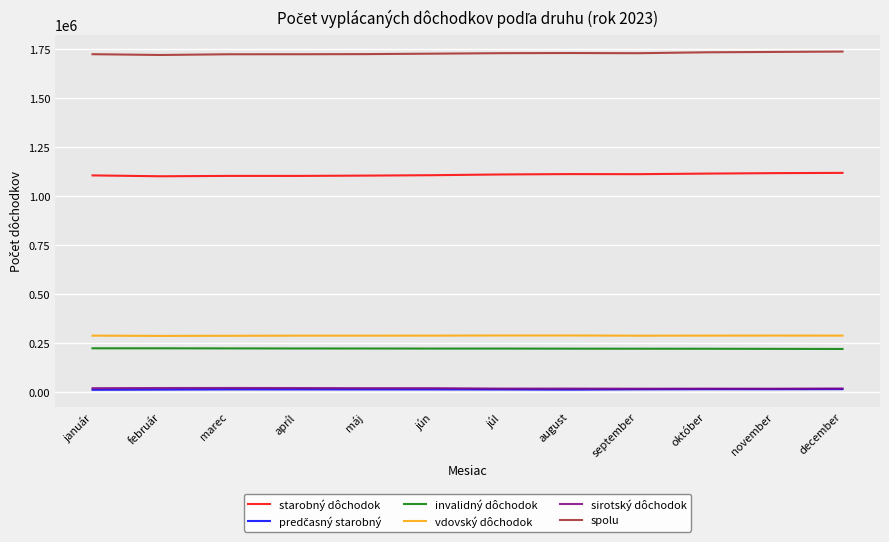

True or false: vdovský dôchodok and spolu intersect in this chart.

False